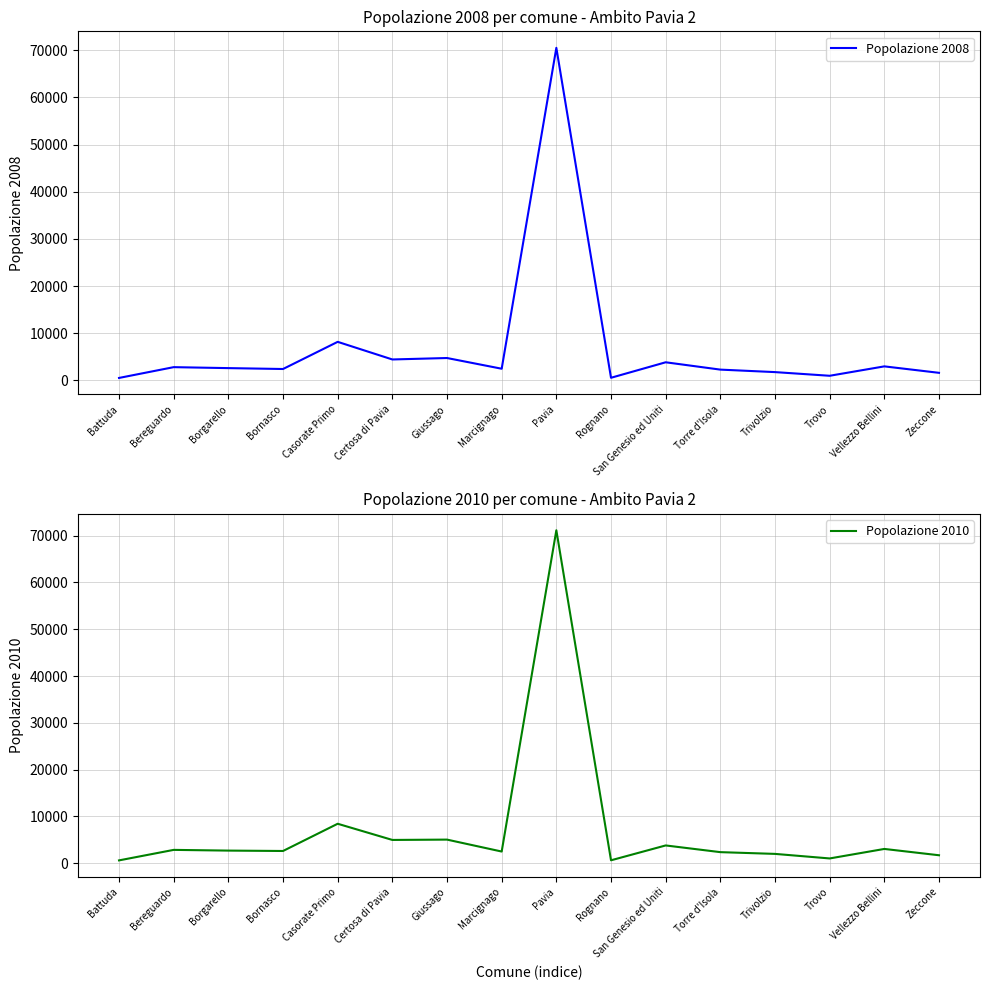

How many interior local peaks does the Popolazione 2010 series have?

6